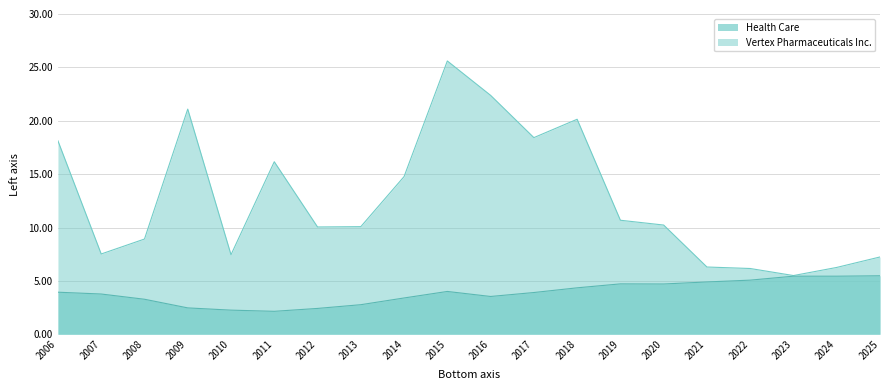

Which category has the highest value in the Vertex Pharmaceuticals Inc. series?

2015